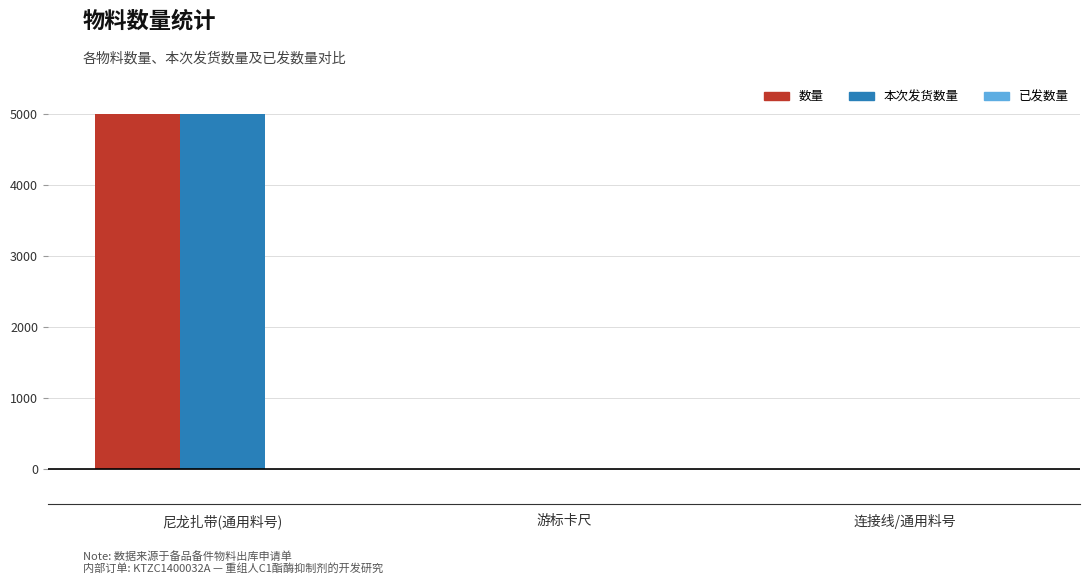

Reading right to left, transcribe all the data shown in this chart.

数量: 连接线/通用料号=1	游标卡尺=1	尼龙扎带(通用料号)=5000
本次发货数量: 连接线/通用料号=1	游标卡尺=1	尼龙扎带(通用料号)=5000
已发数量: 连接线/通用料号=0	游标卡尺=0	尼龙扎带(通用料号)=0